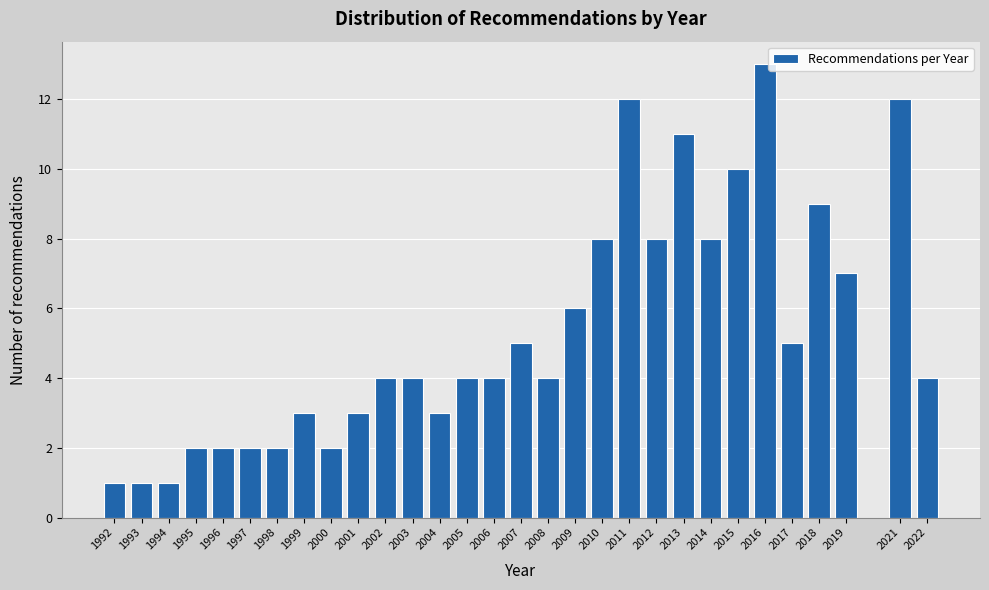

Reading left to right, transcribe all the data shown in this chart.

1992=1	1993=1	1994=1	1995=2	1996=2	1997=2	1998=2	1999=3	2000=2	2001=3	2002=4	2003=4	2004=3	2005=4	2006=4	2007=5	2008=4	2009=6	2010=8	2011=12	2012=8	2013=11	2014=8	2015=10	2016=13	2017=5	2018=9	2019=7	2021=12	2022=4